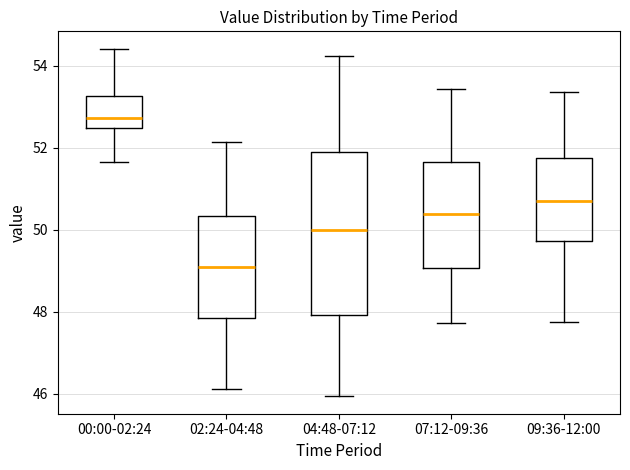

Reading left to right, transcribe this box plot: for each box, give where its median line is, the range the box spans, and where its two whiskers end, as read against the y-axis. The values are not printed on the chart, so give them approximately, as read against the axis.

00:00-02:24: median 52.8, box 52.4 to 53.2, whiskers 51.6 to 54.4
02:24-04:48: median 49.0, box 47.8 to 50.4, whiskers 46.2 to 52.2
04:48-07:12: median 50.0, box 48.0 to 51.8, whiskers 46.0 to 54.2
07:12-09:36: median 50.4, box 49.0 to 51.6, whiskers 47.8 to 53.4
09:36-12:00: median 50.8, box 49.8 to 51.8, whiskers 47.8 to 53.4